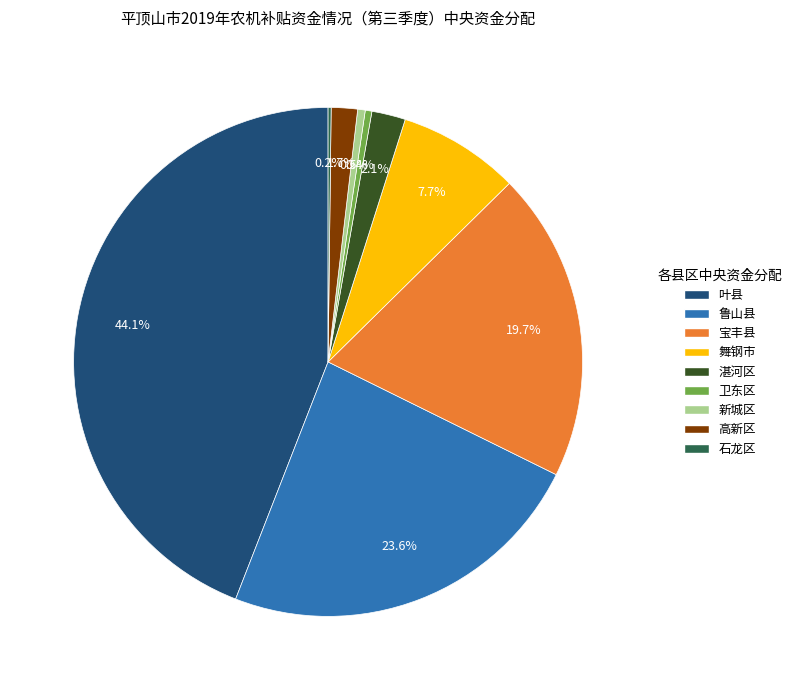

Which slice is the largest?

叶县